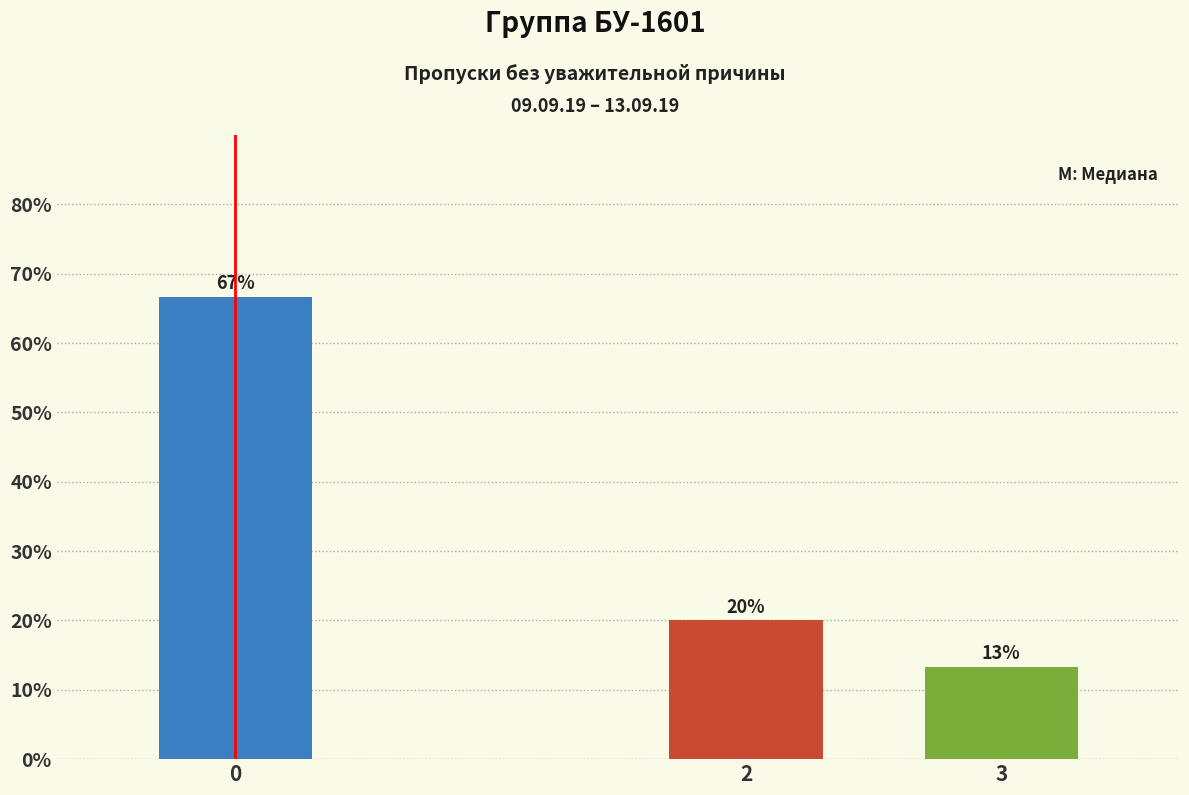

What is the ratio of the value at 3 to the value at 2?

0.7